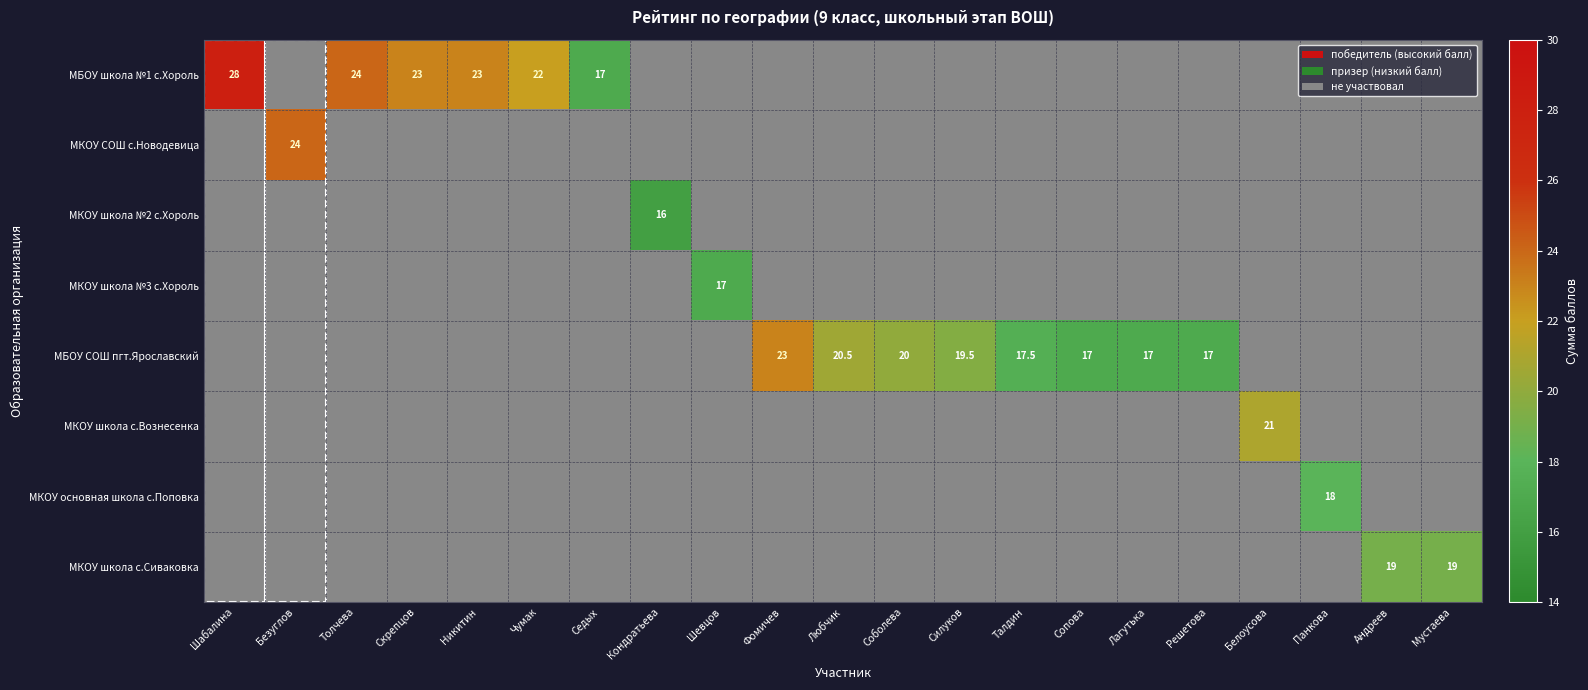

What is the smallest value displayed?

16.0